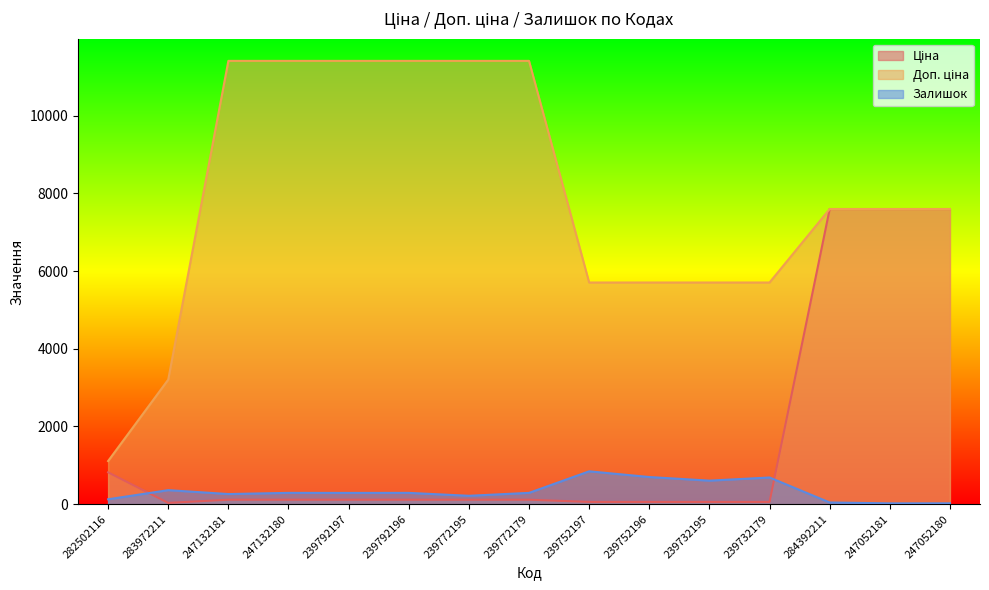

How many data points in Доп. ціна are less than 7596?

6